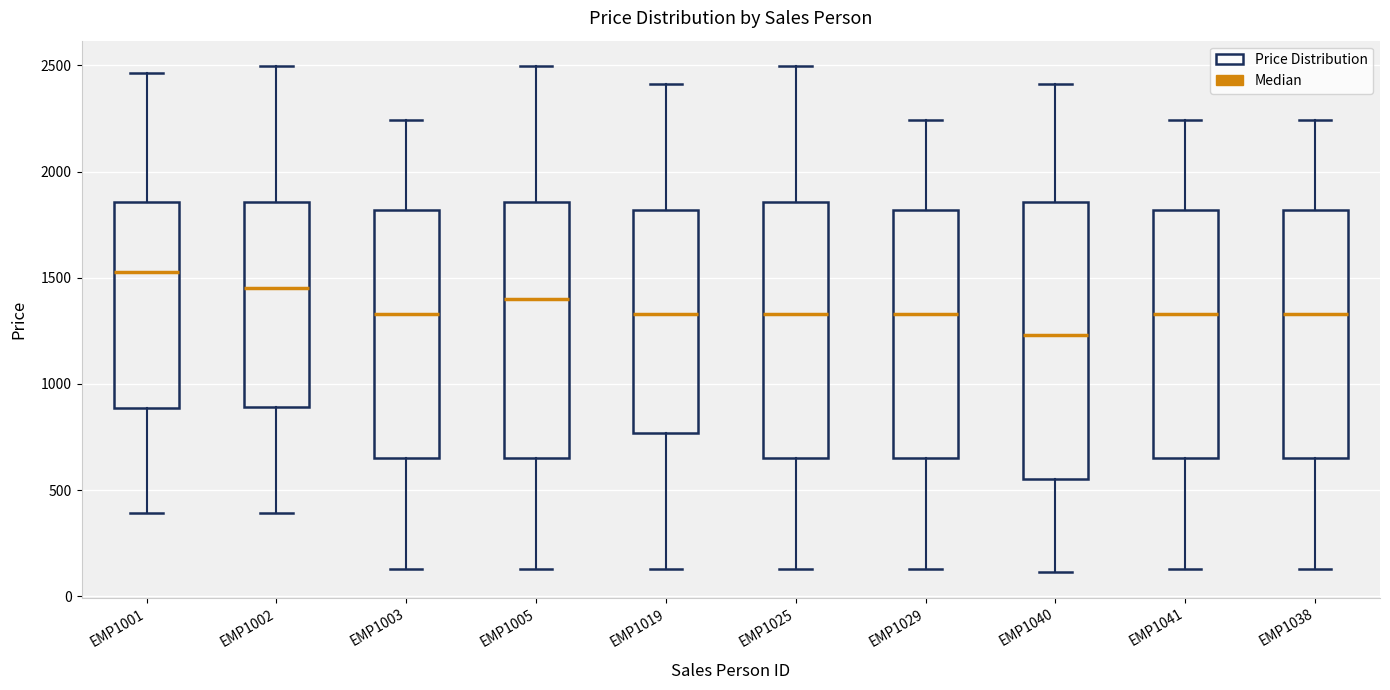

Which box's median line is the lowest?

EMP1040